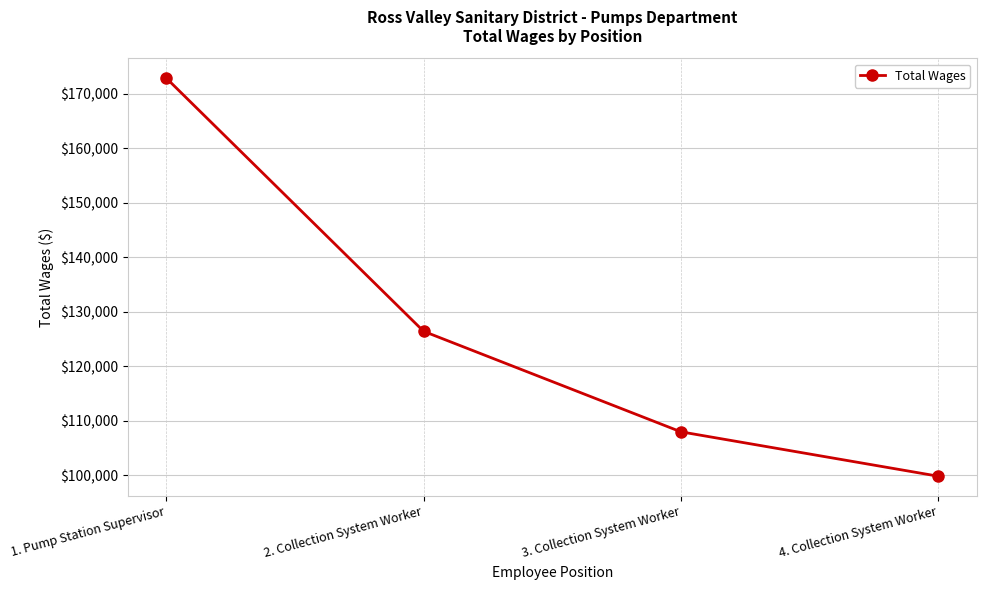

What is the minimum value shown in the chart?

99853